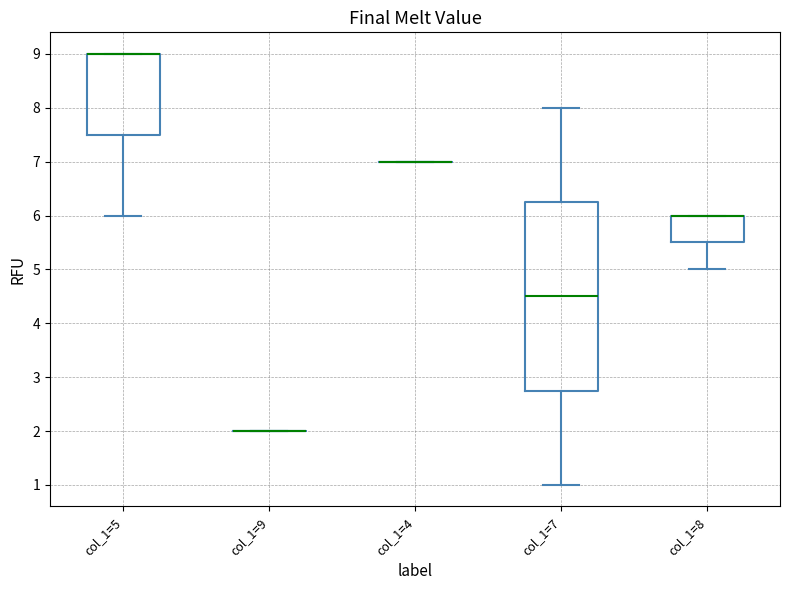

Comparing the boxes themselves (not the whiskers), which one is the tallest?

col_1=7